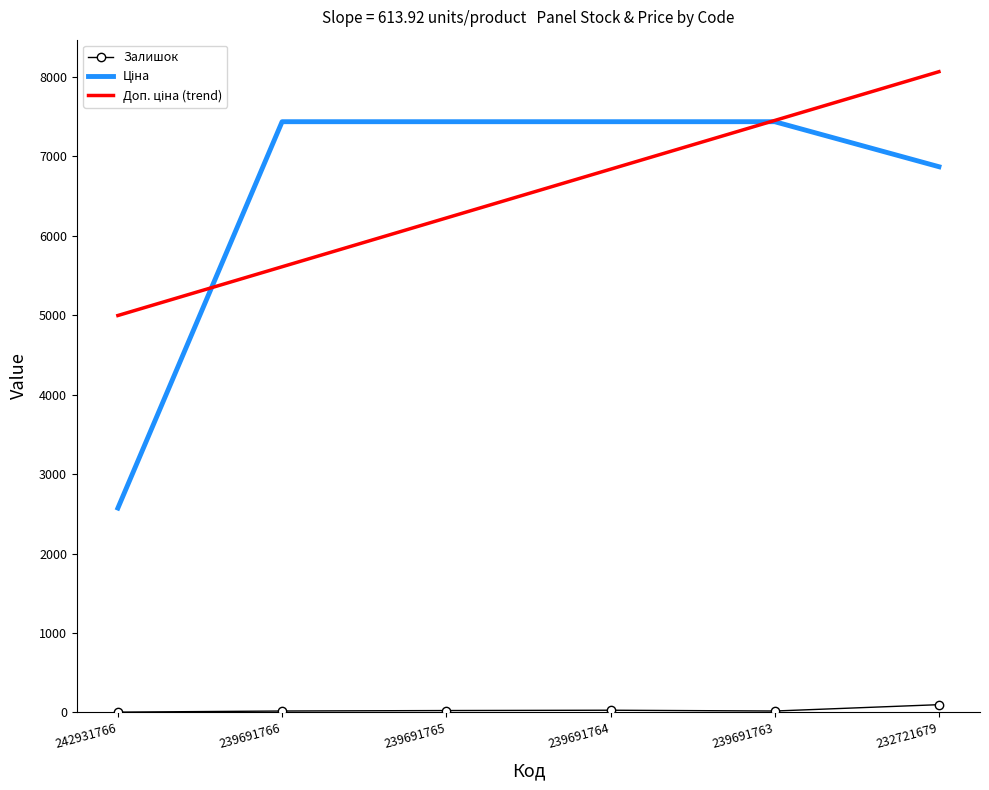

At which category does the chart reach its peak across all series?

232721679